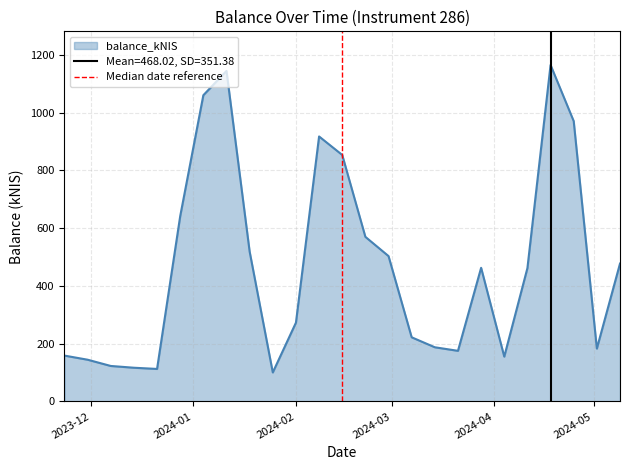

What is the minimum value for balance_kNIS?

100.6